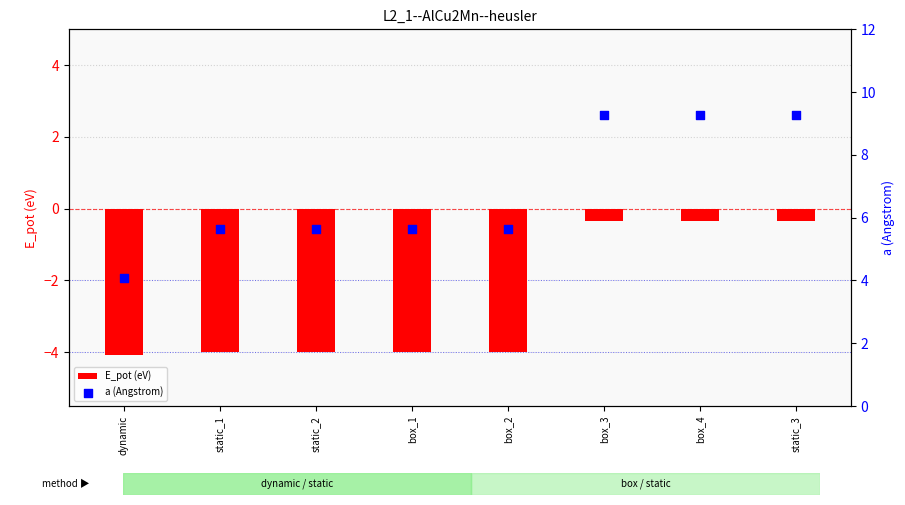

At which category is the sum across all series the highest?

box_4